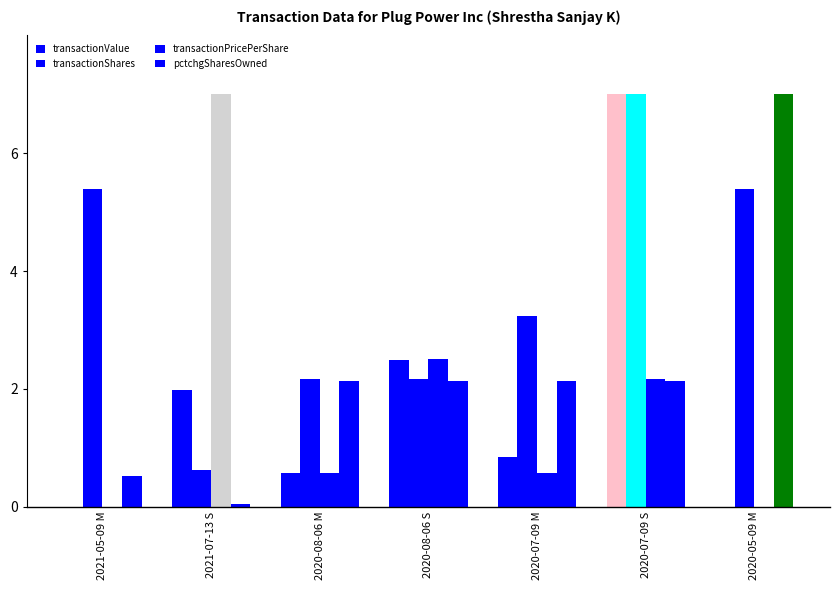

What is the maximum value for transactionPricePerShare?

7.0